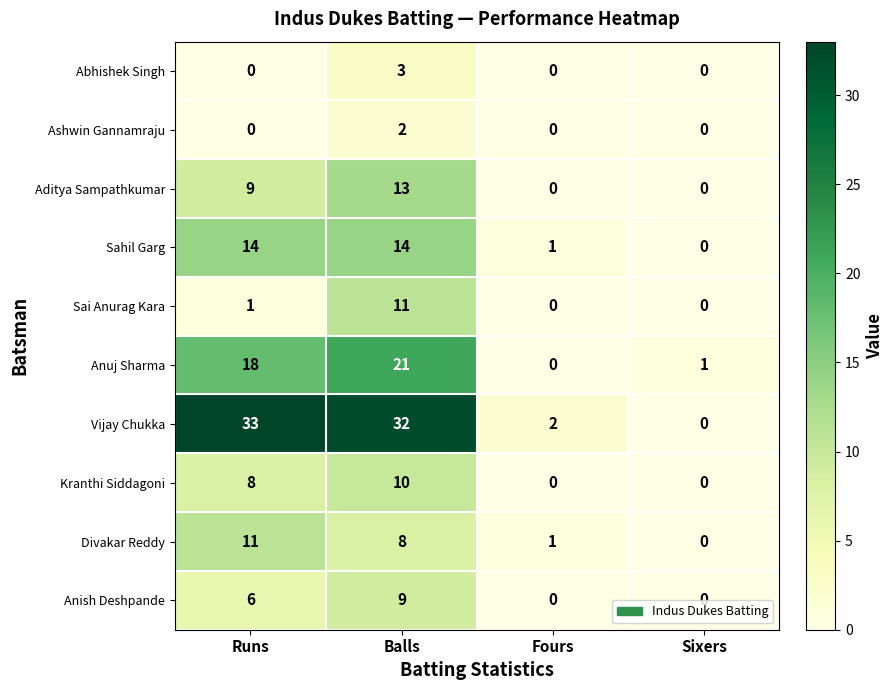

Which series has the widest spread of values?

Vijay Chukka